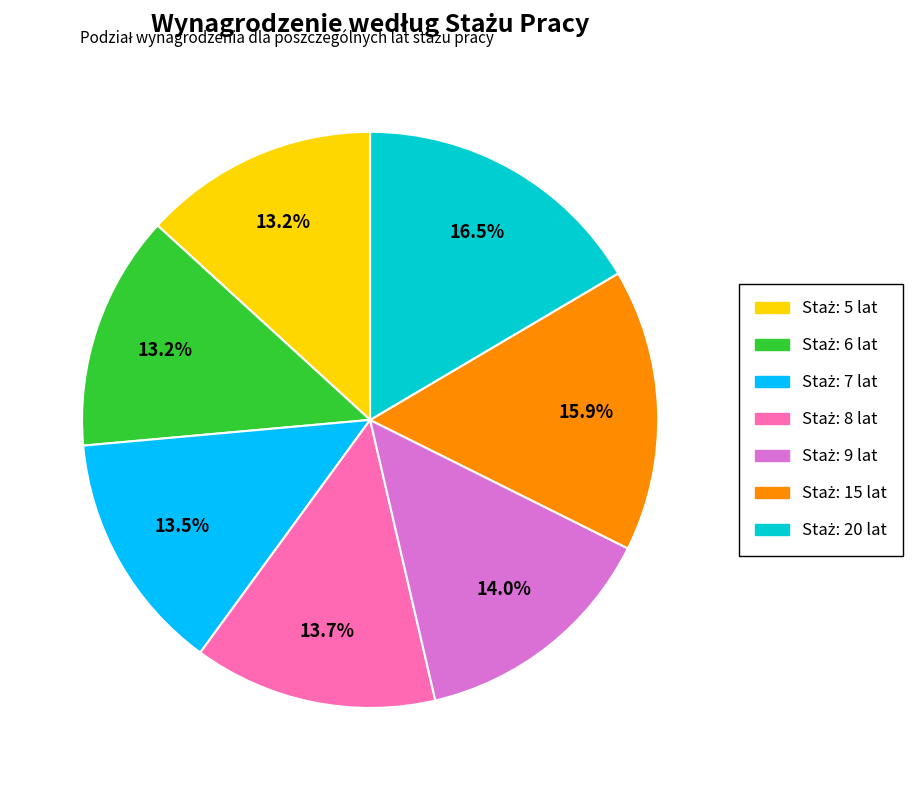

Is there a majority slice in this chart?

No